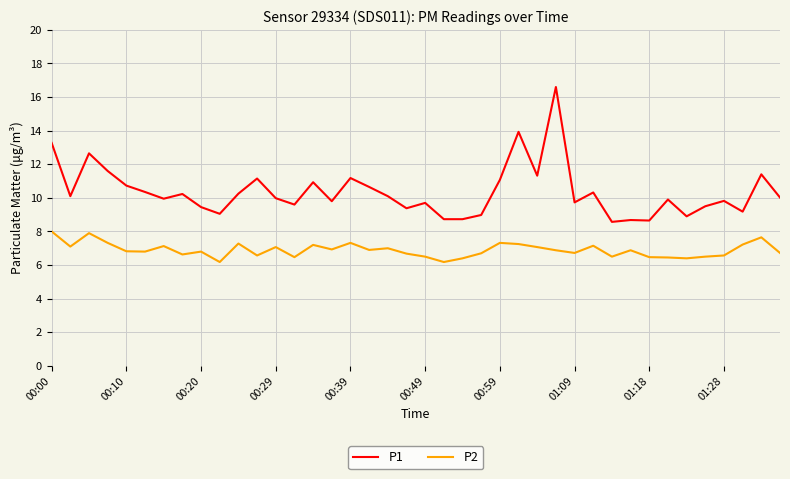

True or false: P2 has more than 2 interior local peaks.

True